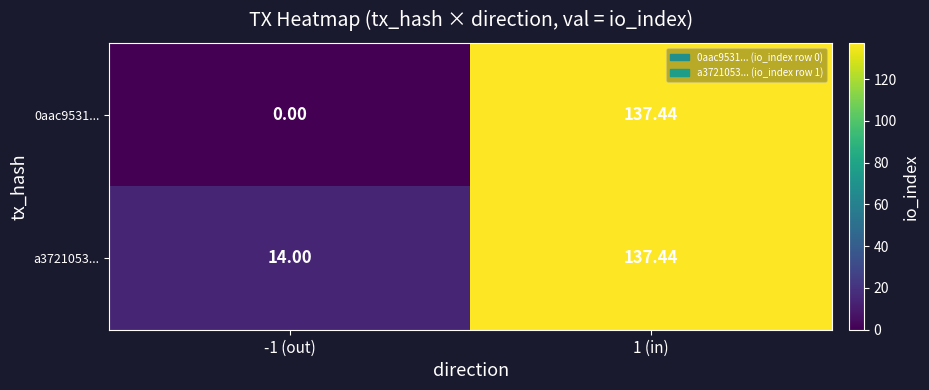

Is the value of a3721053... at 1 (in) greater than the value of 0aac9531... at -1 (out)?

Yes